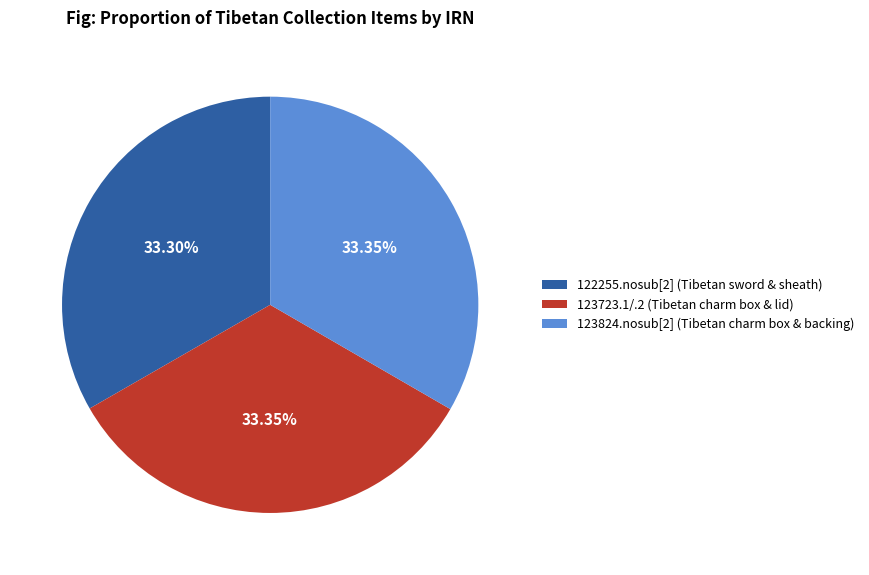

What is the ratio of the value at 123723.1/.2 (Tibetan charm box & lid) to the value at 123824.nosub[2] (Tibetan charm box & backing)?

1.0